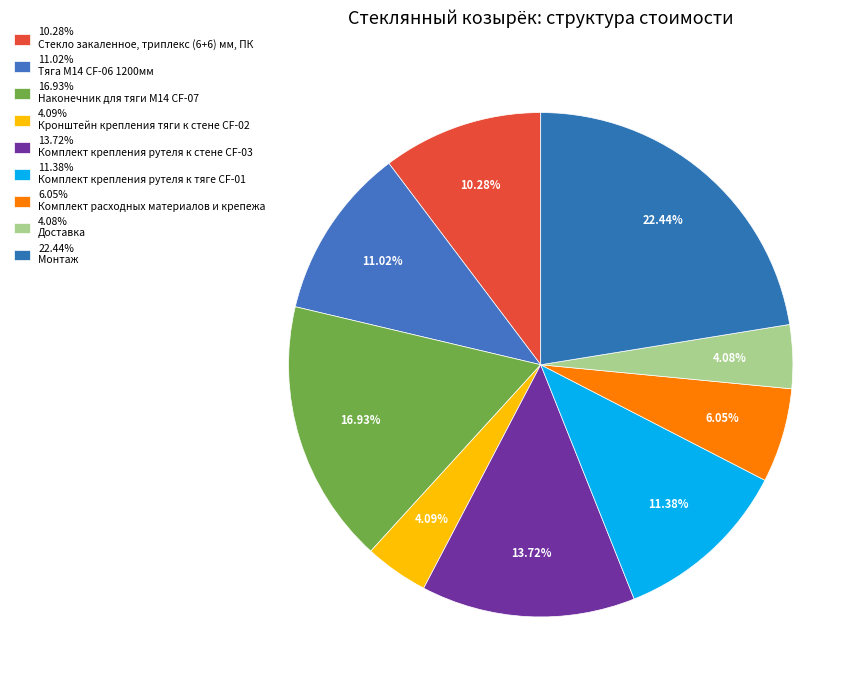

How many slices are in this pie chart?

9